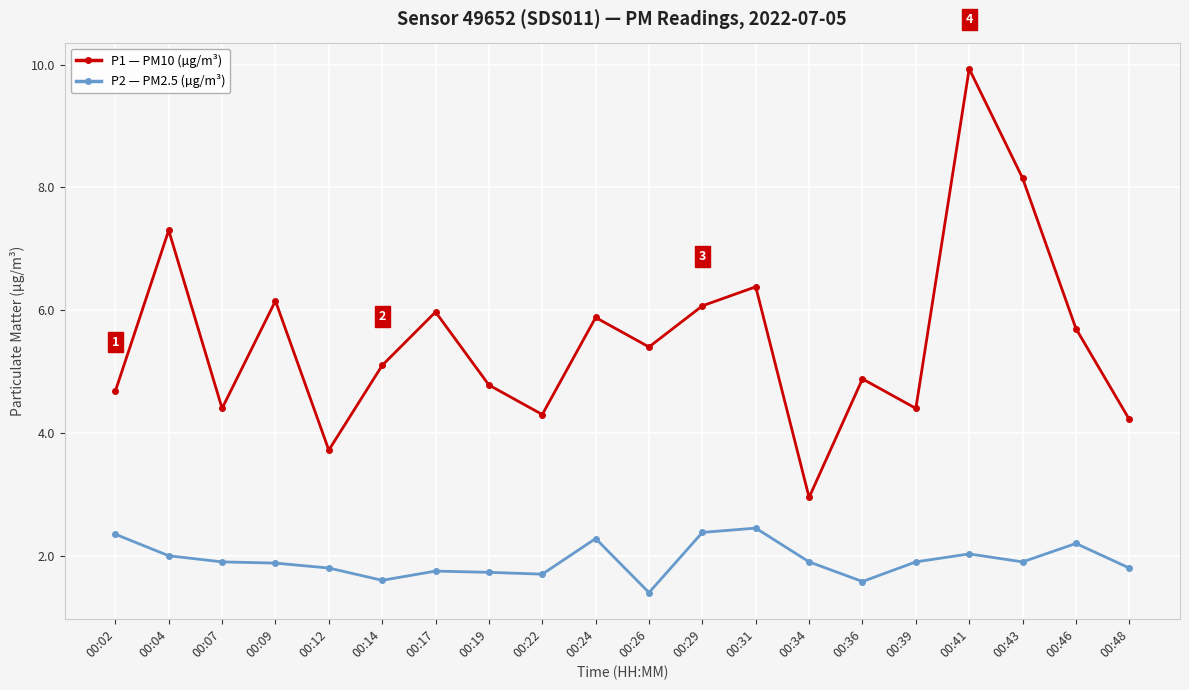

At which category does P1 — PM10 (µg/m³) reach its first local peak?

00:04